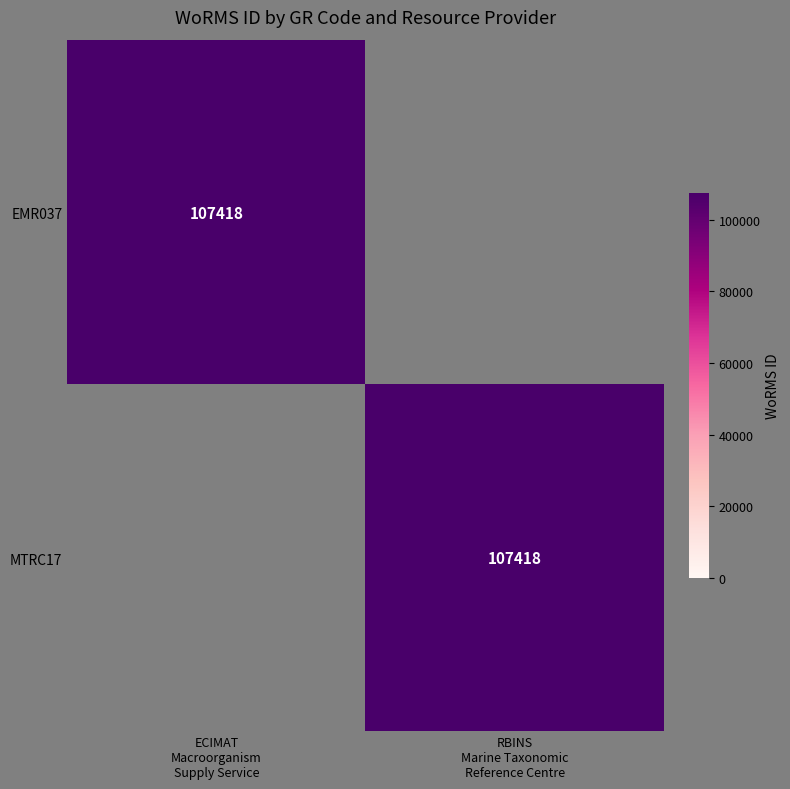

True or false: MTRC17 has a value of 107418 at RBINS Marine Taxonomic Reference Centre.

True